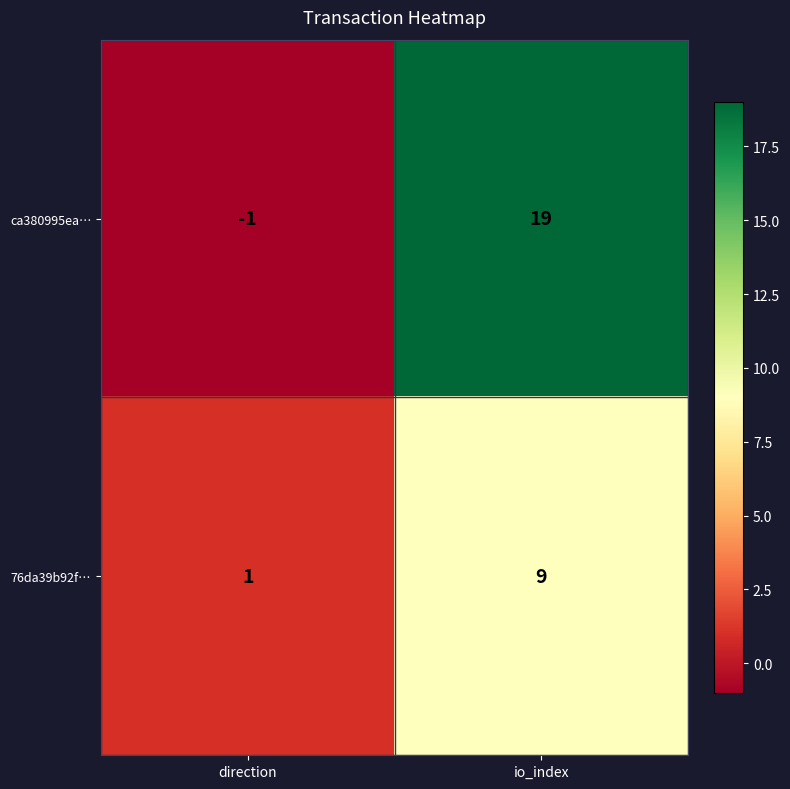

Reading right to left, list all the values displayed in this chart.

ca380995ea…: io_index=19	direction=-1
76da39b92f…: io_index=9	direction=1